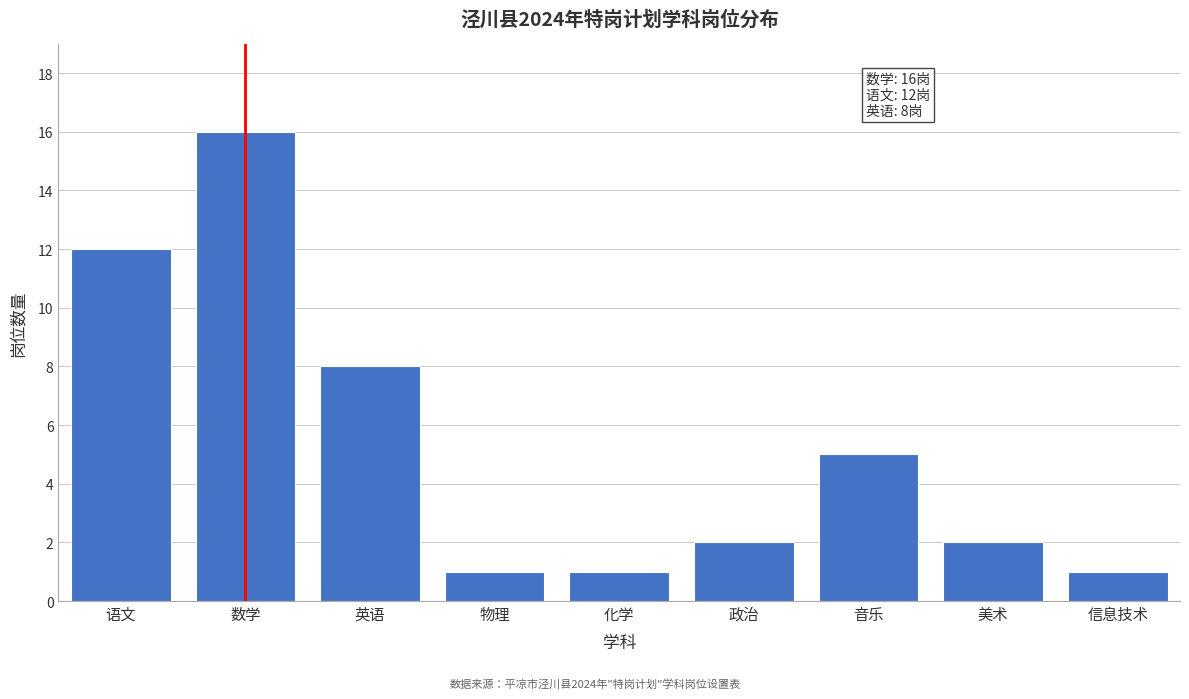

Reading right to left, transcribe all the data shown in this chart.

1	2	5	2	1	1	8	16	12